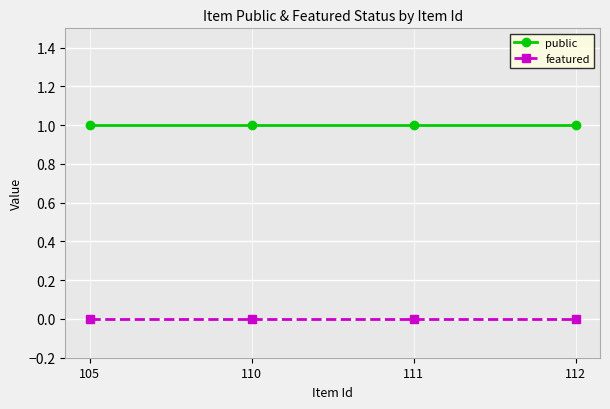

What value does the public series have at 105?

1